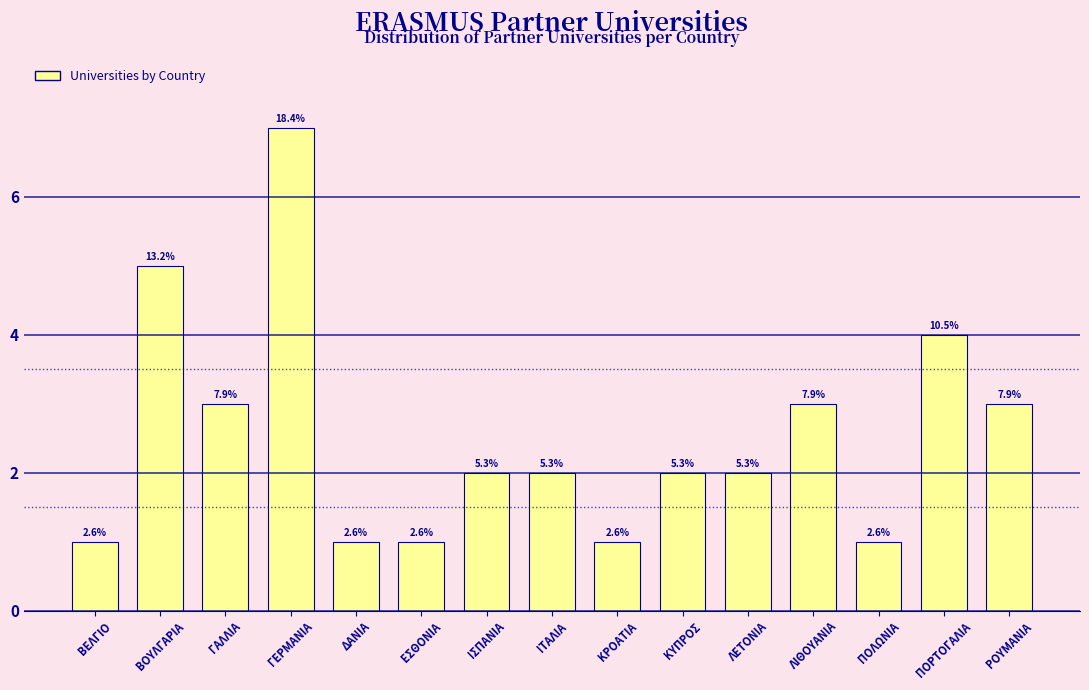

How many bars are there in total?

15